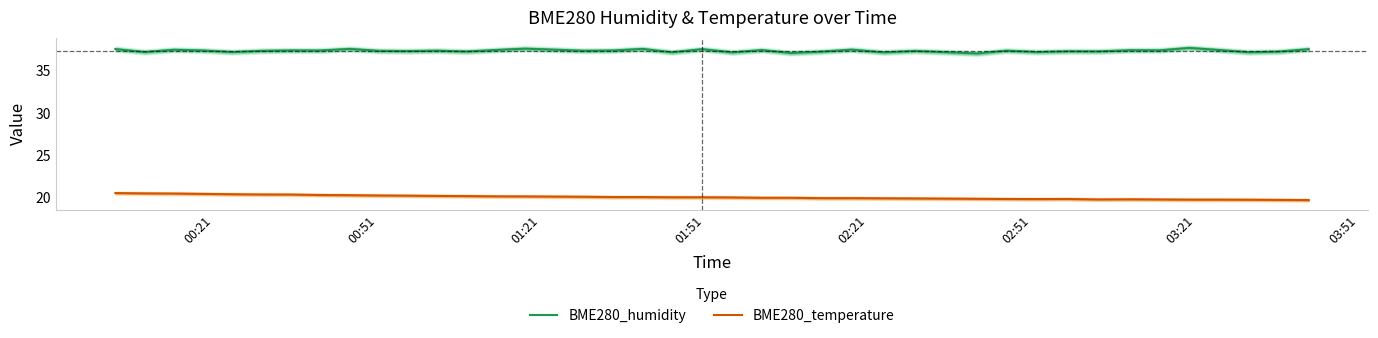

True or false: BME280_humidity and BME280_temperature intersect in this chart.

False